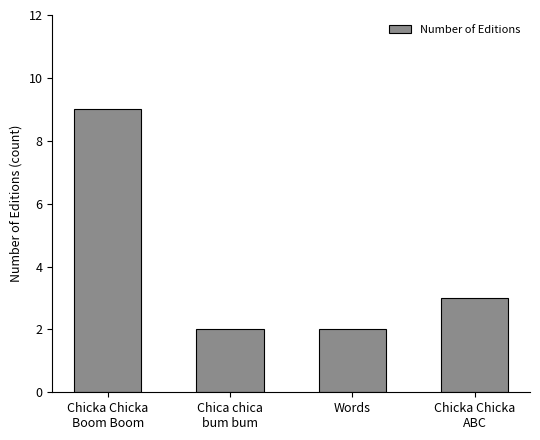

What is the maximum value shown in the chart?

9